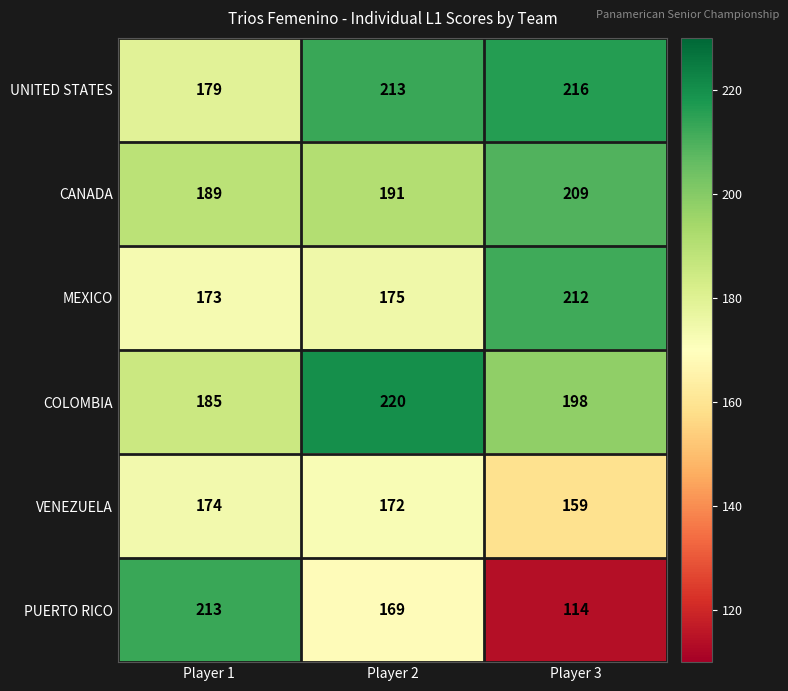

What value does the PUERTO RICO series have at Player 3?

114